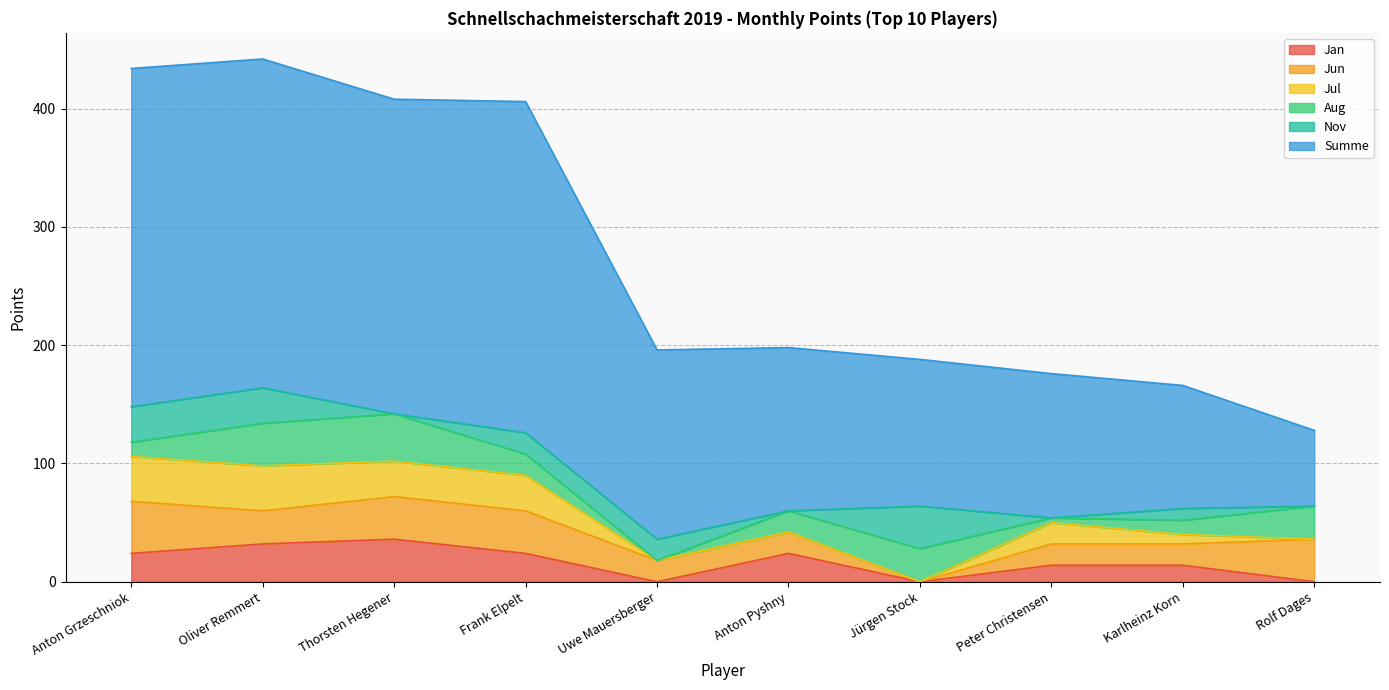

The Aug series shows 18 at Frank Elpelt. True or false?

True